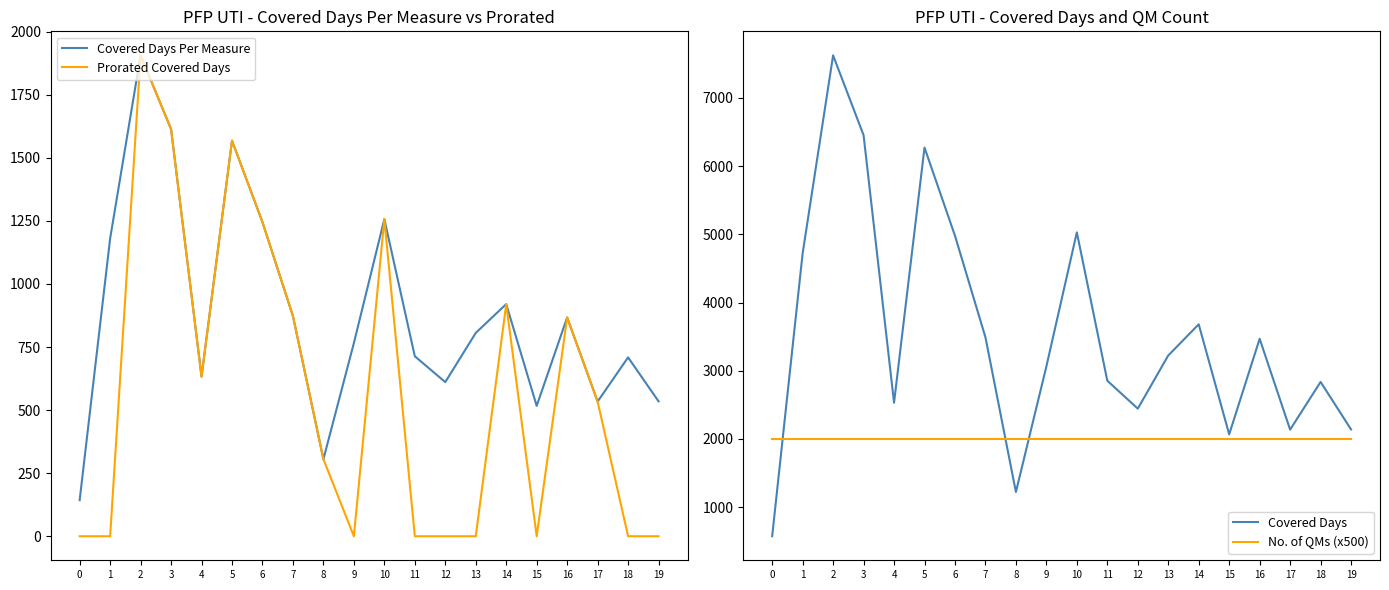

Reading right to left, list all the values displayed in this chart.

Covered Days Per Measure: 534.8	709.0	534.0	867.2	516.8	920.2	806.0	611.0	713.5	1257.2	765.8	305.5	872.8	1245.0	1568.2	632.8	1613.8	1906.2	1180.2	143.2
Prorated Covered Days: 0.0	0.0	534.0	867.2	0.0	920.2	0.0	0.0	0.0	1257.2	0.0	305.5	872.8	1245.0	1568.2	632.8	1613.8	1906.2	0.0	0.0
Covered Days: 2139.0	2836.0	2136.0	3469.0	2067.0	3681.0	3224.0	2444.0	2854.0	5029.0	3063.0	1222.0	3491.0	4980.0	6273.0	2531.0	6455.0	7625.0	4721.0	573.0
No. of QMs (x500): 2000.0	2000.0	2000.0	2000.0	2000.0	2000.0	2000.0	2000.0	2000.0	2000.0	2000.0	2000.0	2000.0	2000.0	2000.0	2000.0	2000.0	2000.0	2000.0	2000.0